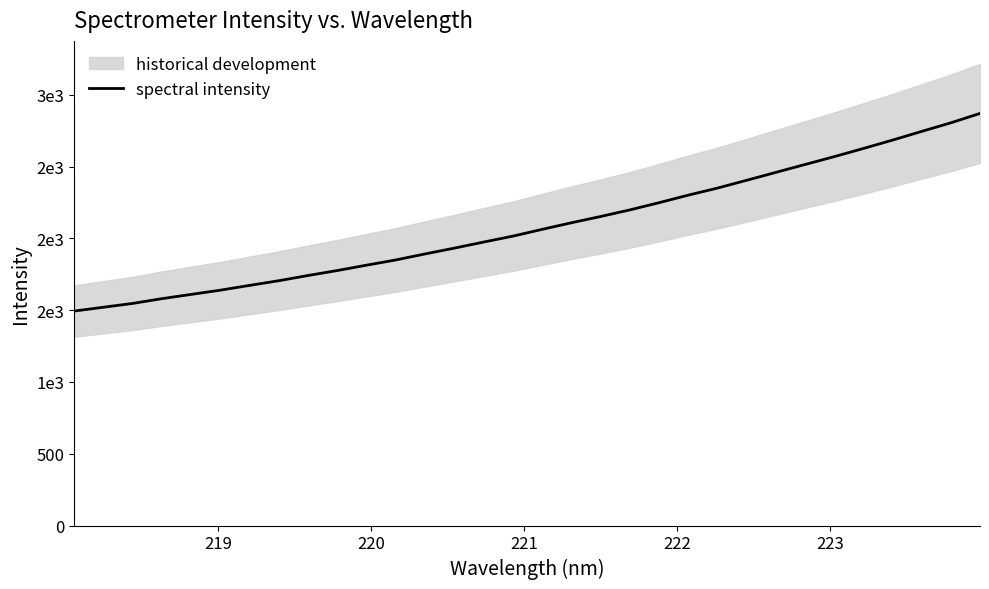

How many lines are shown in the chart?

1